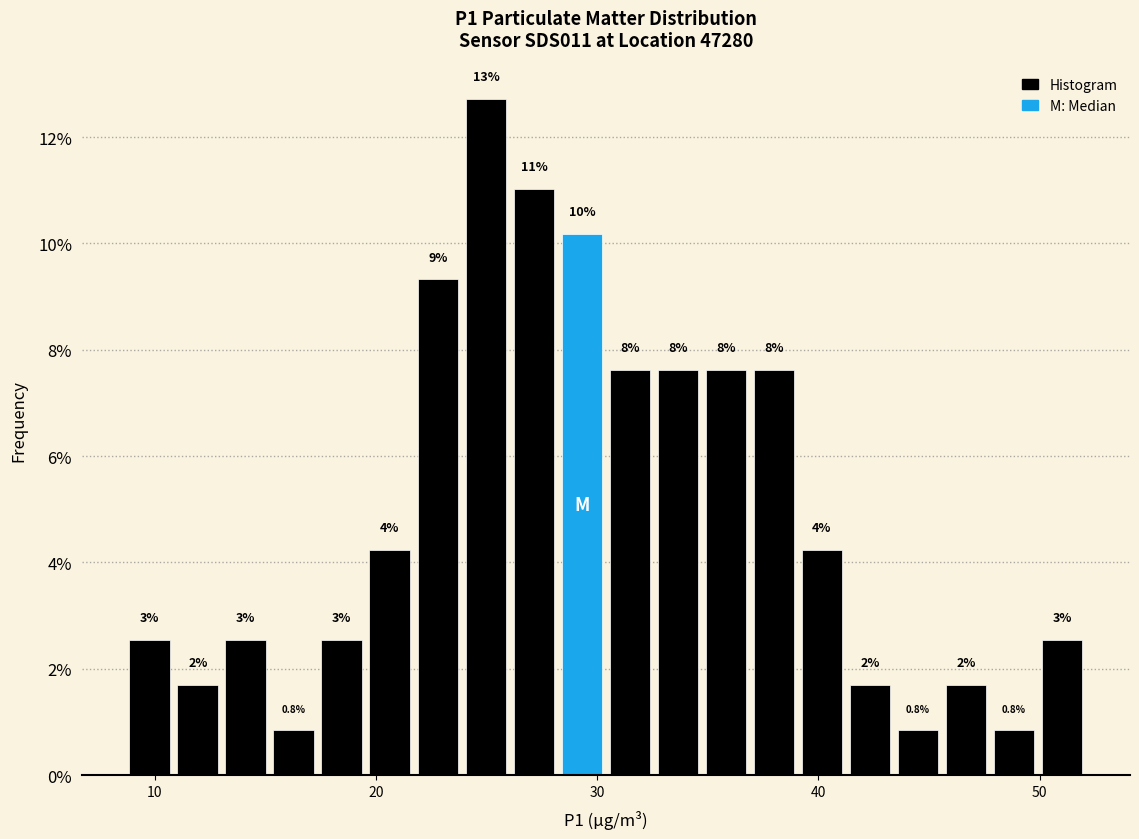

Around what value on the x-axis is the tallest bar? Give the approximate position of its centre, as read against the axis.

25